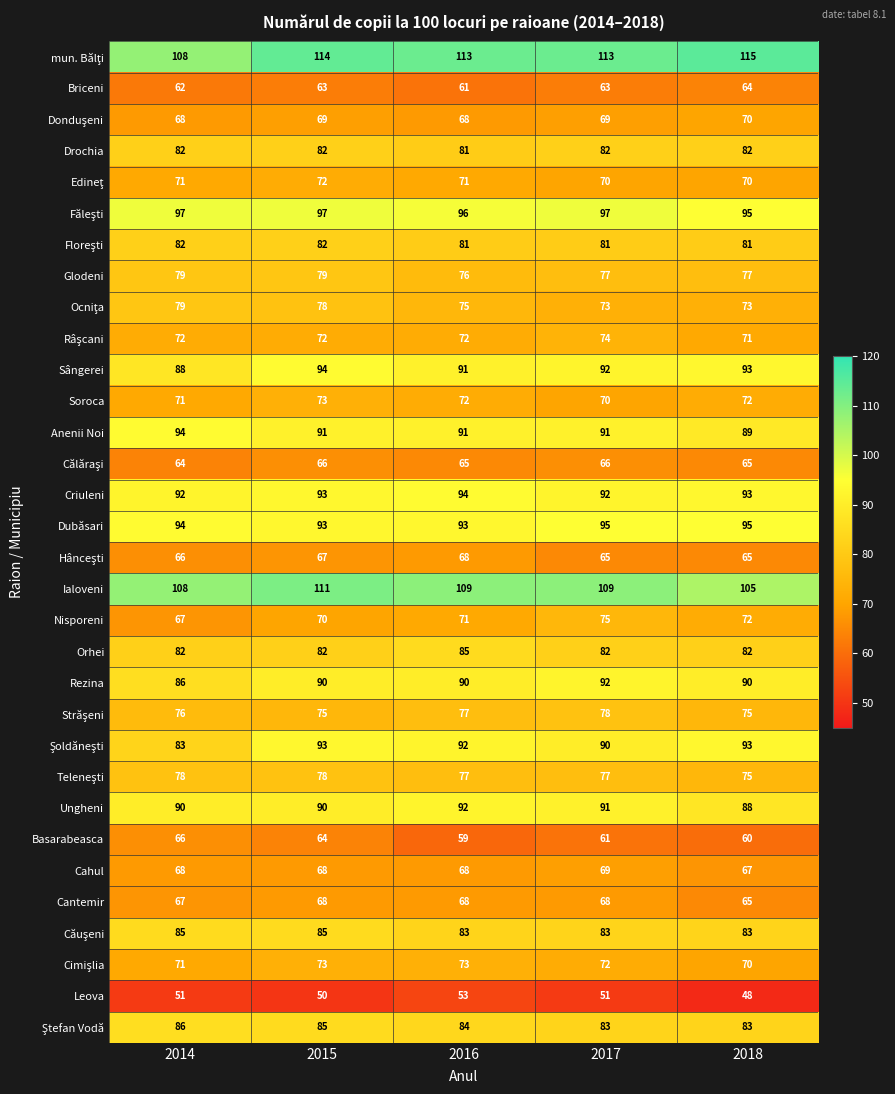

At how many categories does at least one series exceed 50?

5